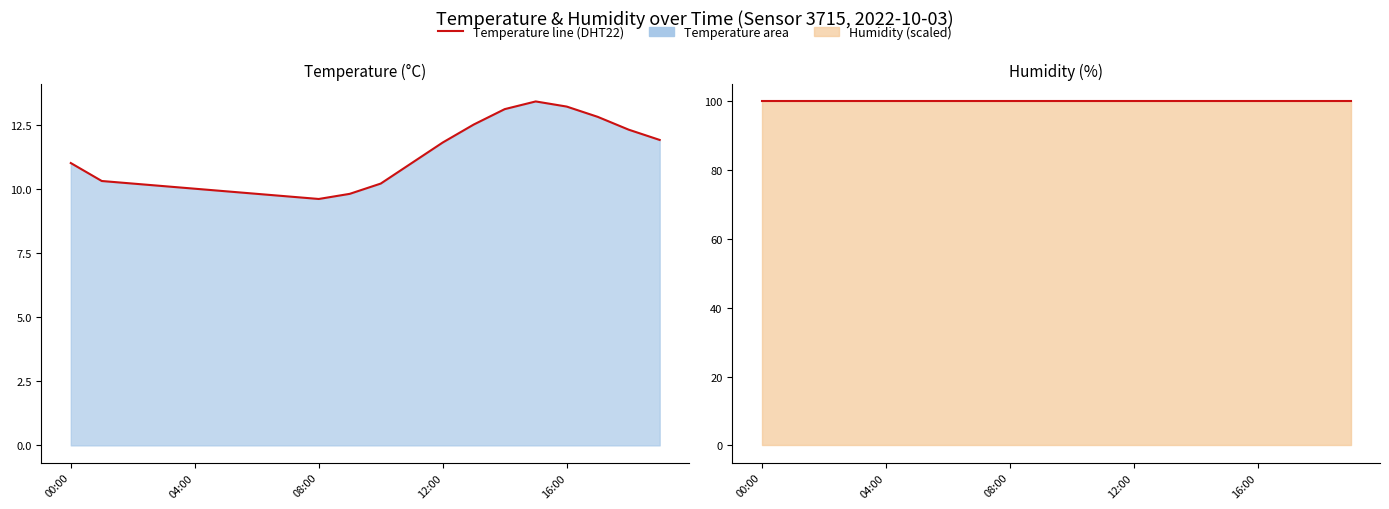

Rank the categories by value from highest to lowest.

15:00, 16:00, 14:00, 17:00, 13:00, 18:00, 19:00, 12:00, 00:00, 11:00, 01:00, 02:00, 10:00, 03:00, 04:00, 05:00, 06:00, 09:00, 07:00, 08:00